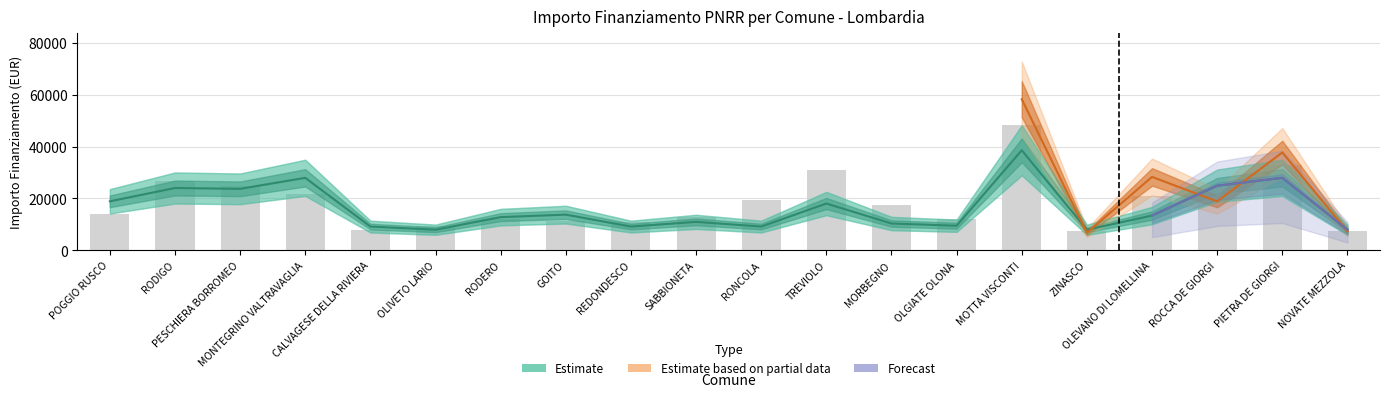

Which category has the highest value in the Fascia C series?

MOTTA VISCONTI